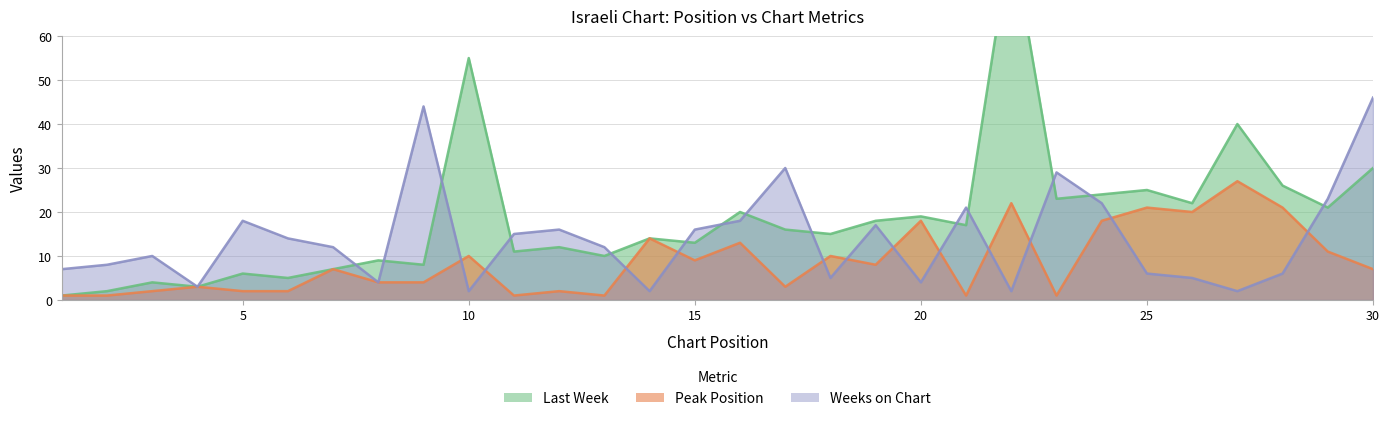

Which series ends up on top after the final intersection of Peak Position and Weeks on Chart?

Weeks on Chart